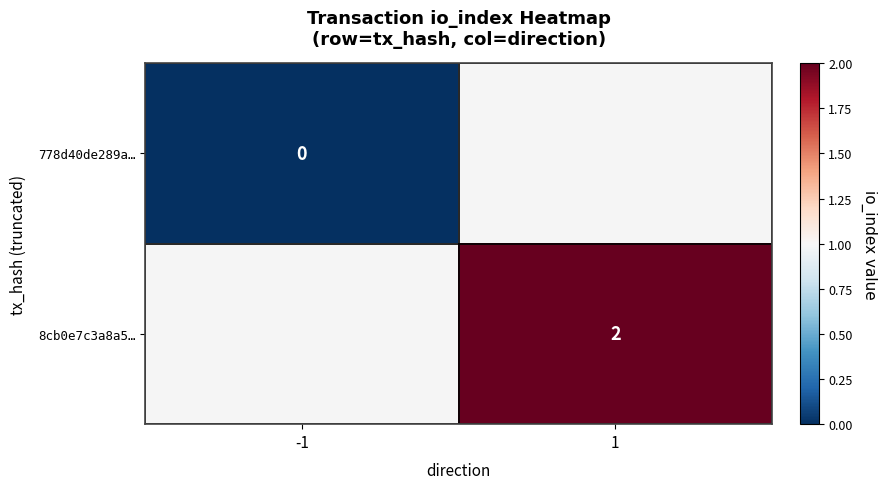

True or false: 8cb0e7c3a8a5… has a value of 1 at 1.

False